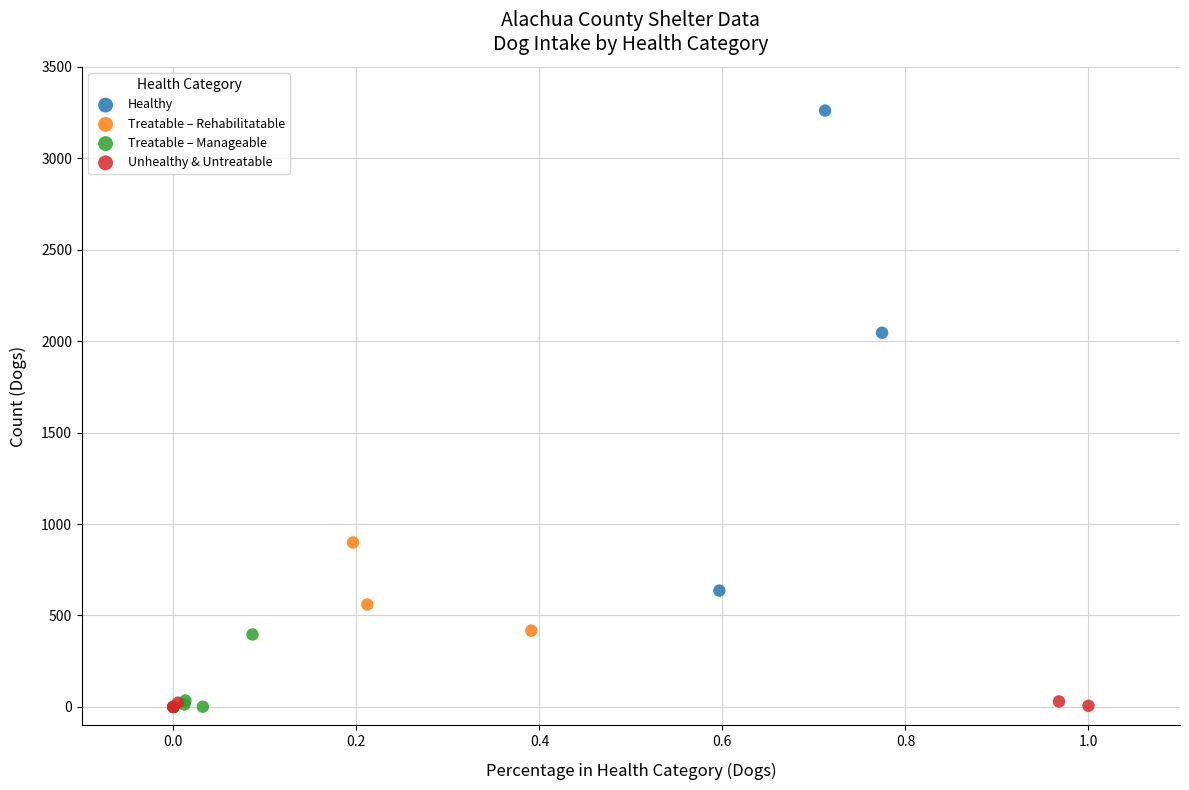

Which series reaches the maximum Y coordinate?

Healthy